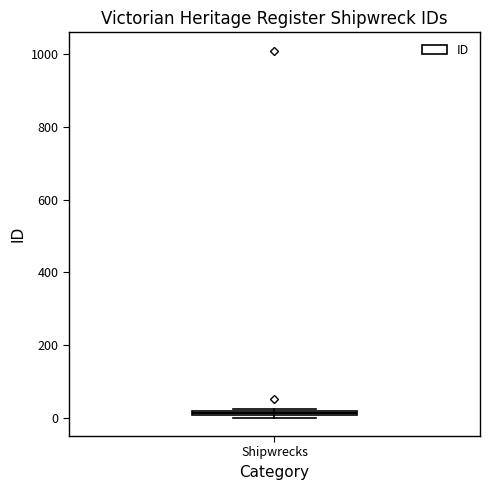

Where is the upper edge of the box for Shipwrecks on the y-axis? The values are not printed on the chart, so give them approximately, as read against the axis.

20